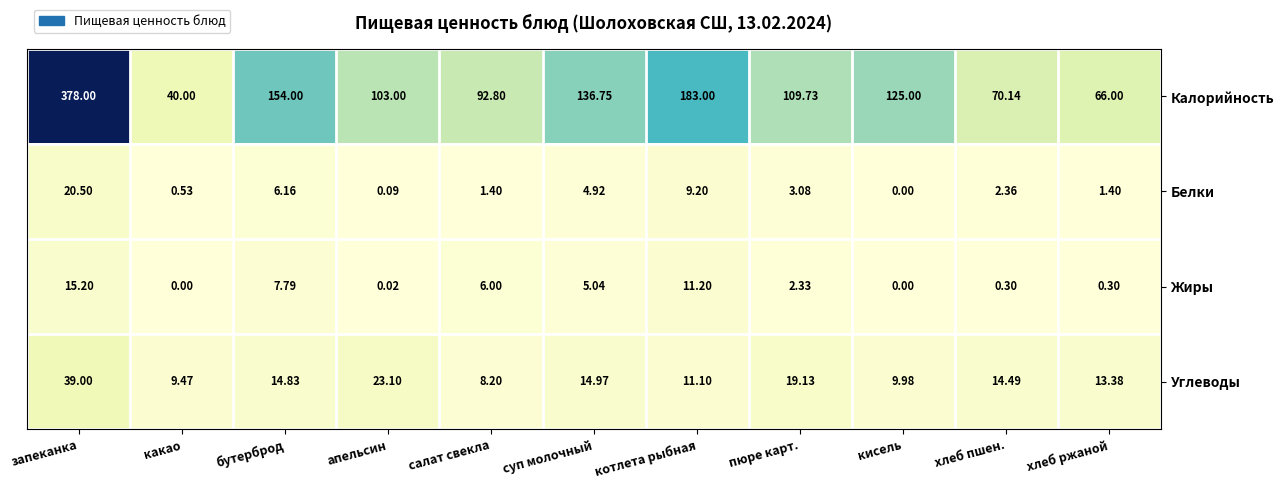

List the series in order of their peak value, lowest first.

Жиры, Белки, Углеводы, Калорийность